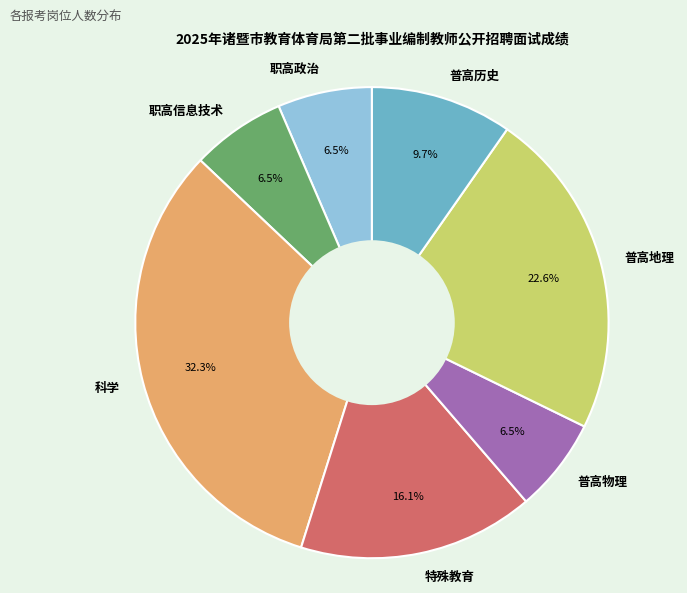

Is it true that 普高物理 is 16% of the pie?

False